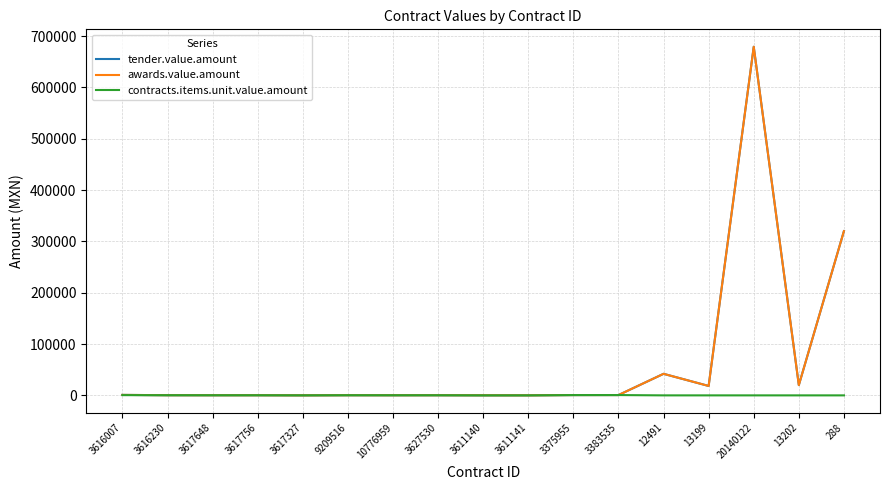

What is the difference between the contracts.items.unit.value.amount values at 13199 and 3627530?

223.8